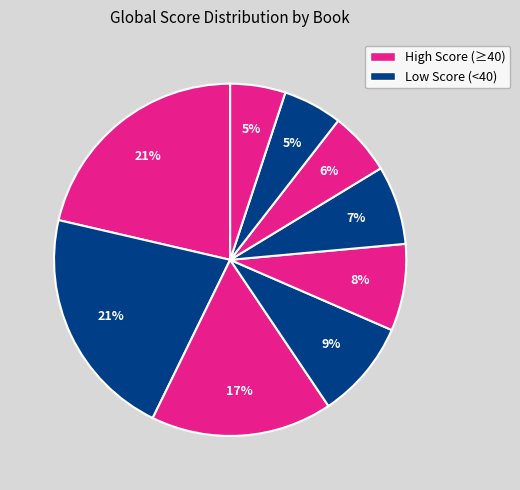

How many segments does this pie chart have?

9